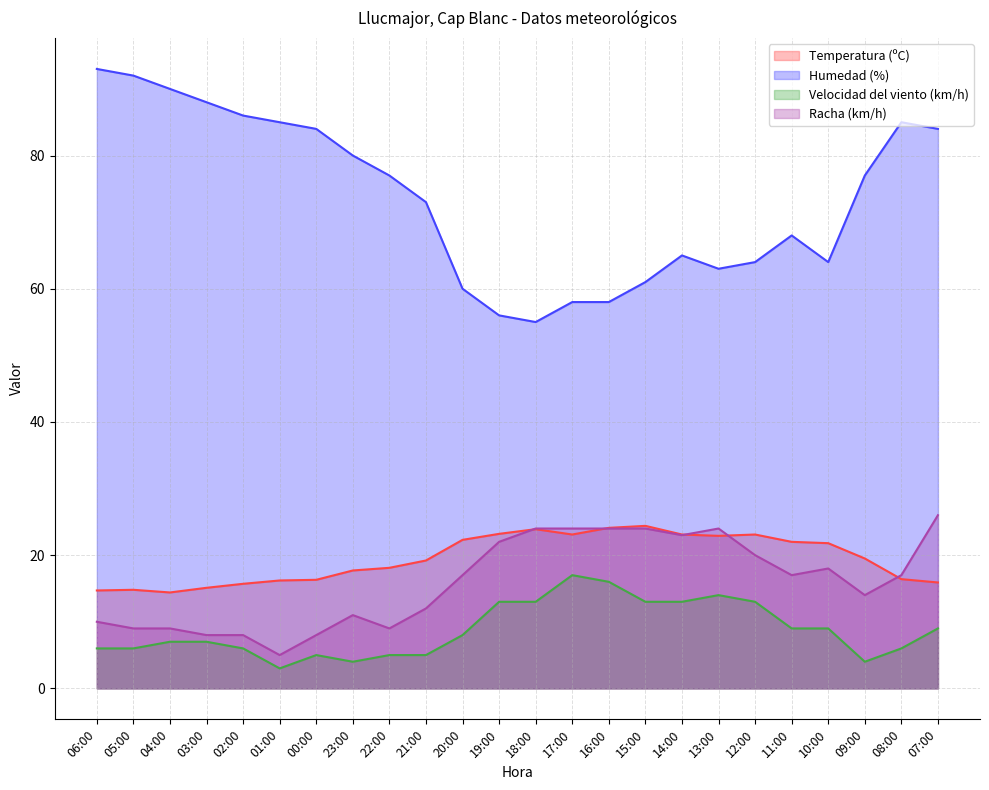

Where is the first local minimum for Temperatura (ºC)?

04:00